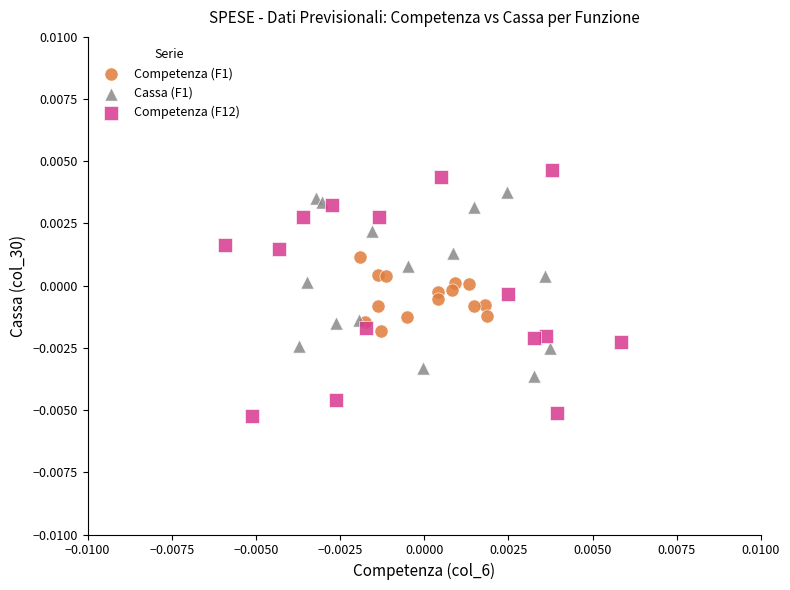

Which series reaches the maximum Y coordinate?

Competenza (F12)